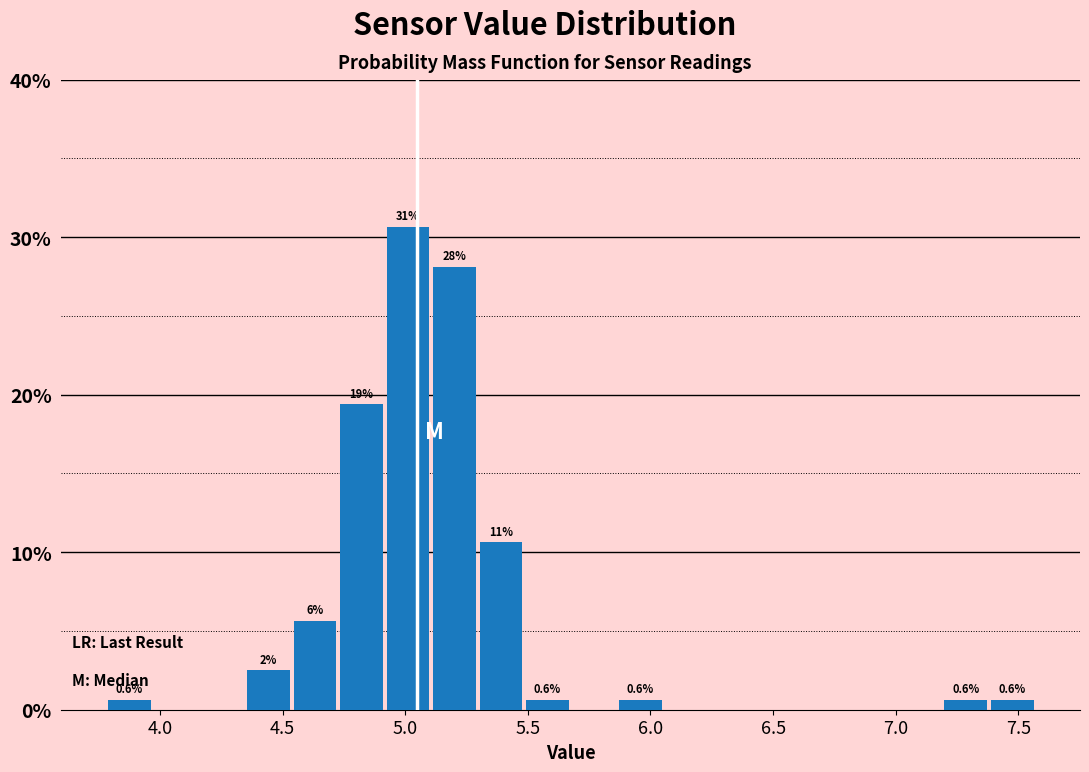

Around what value on the x-axis is the tallest bar? Give the approximate position of its centre, as read against the axis.

5.00